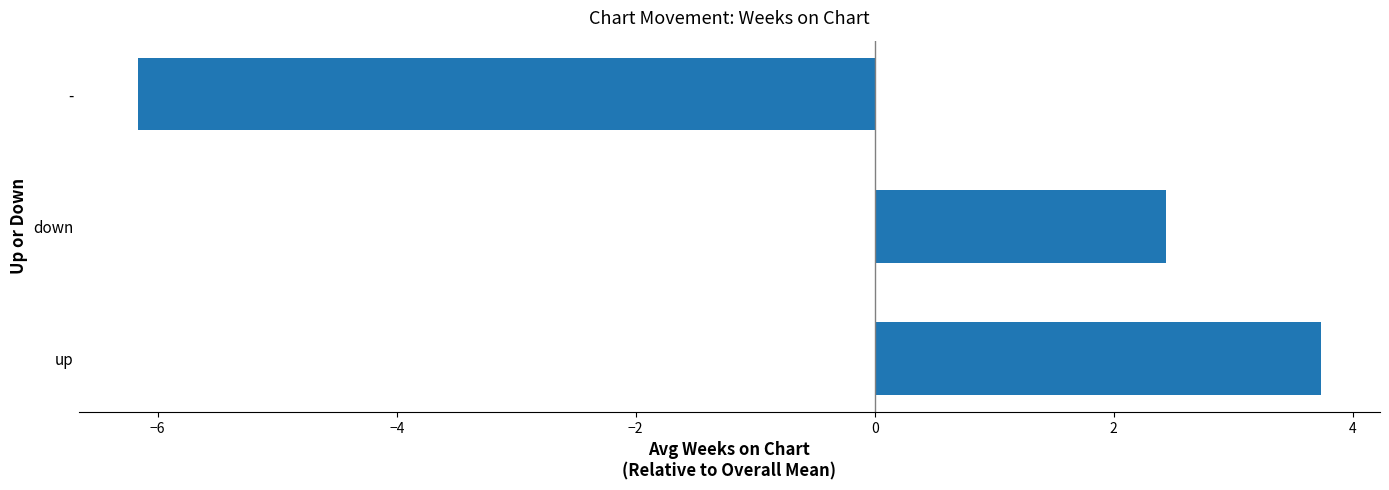

At which category does the chart reach its minimum across all series?

-